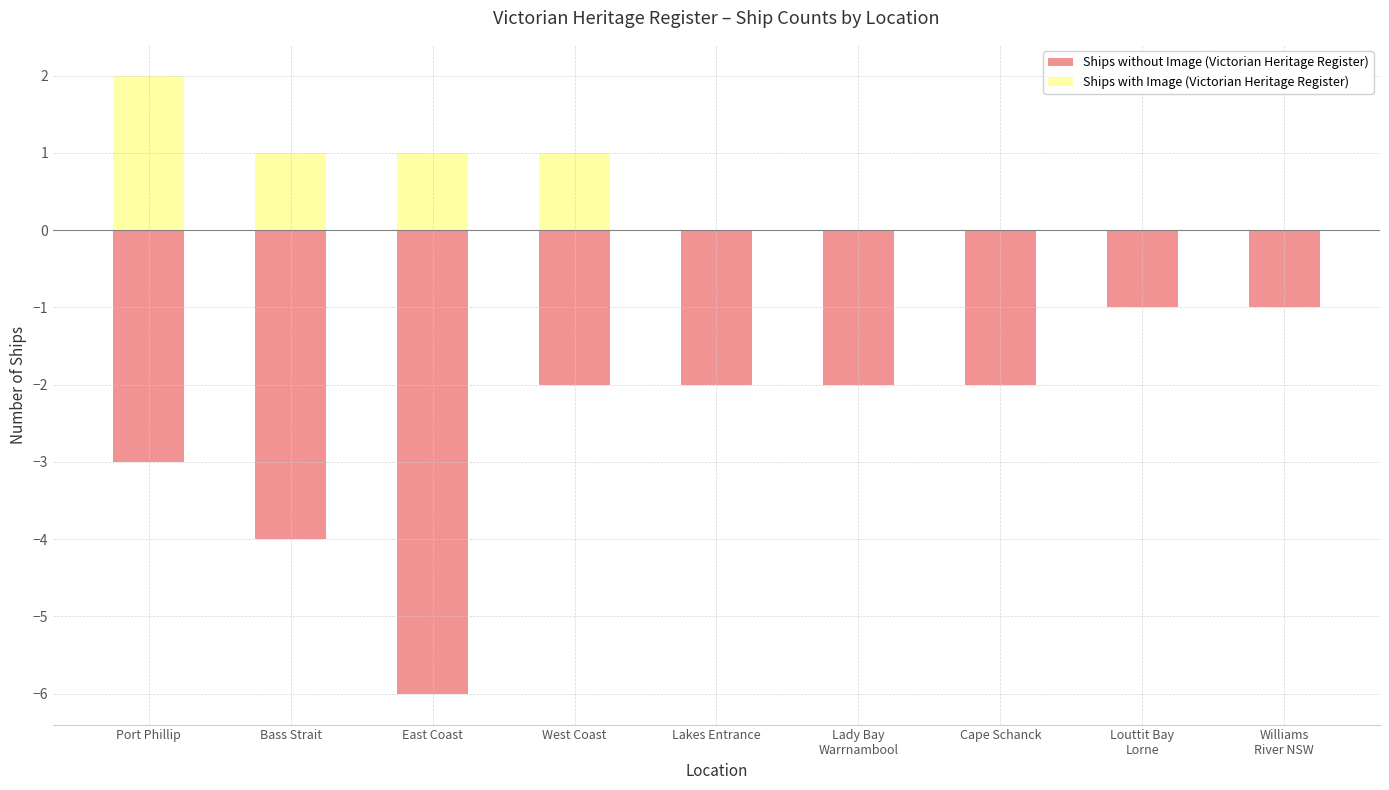

Rank the series by their average value, from lowest to highest.

Ships without Image (Victorian Heritage Register), Ships with Image (Victorian Heritage Register)